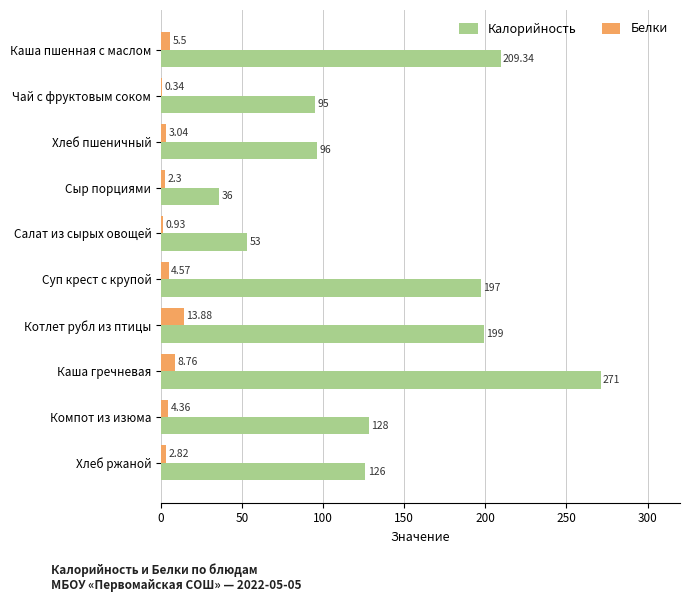

Which label corresponds to the largest value in the chart?

Каша гречневая